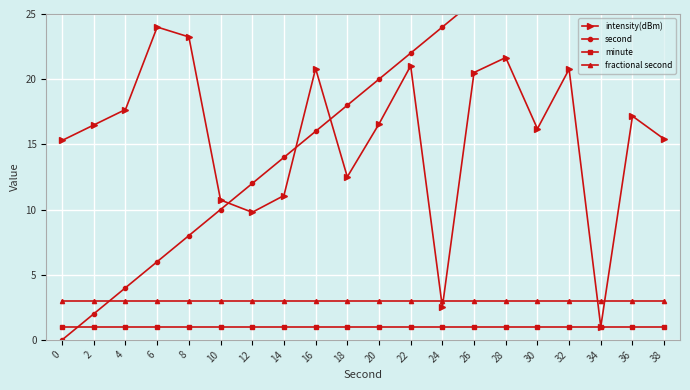

Is it true that fractional second equals 3.0 at 8?

True